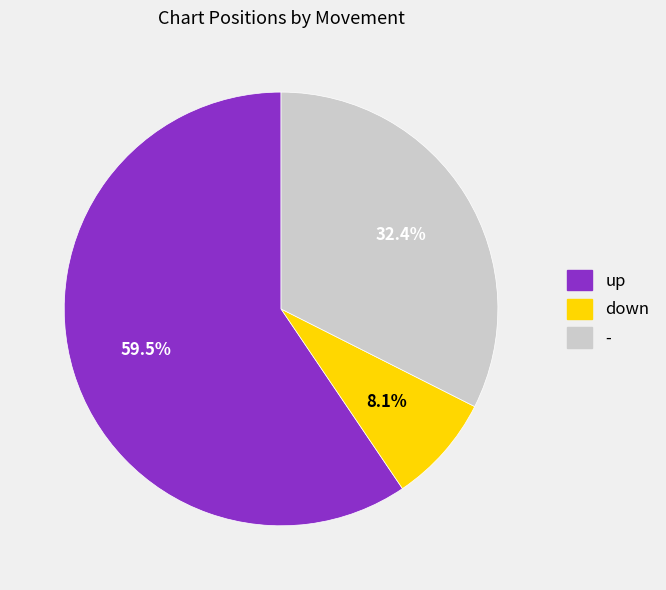

True or false: - accounts for 32% of the total.

True